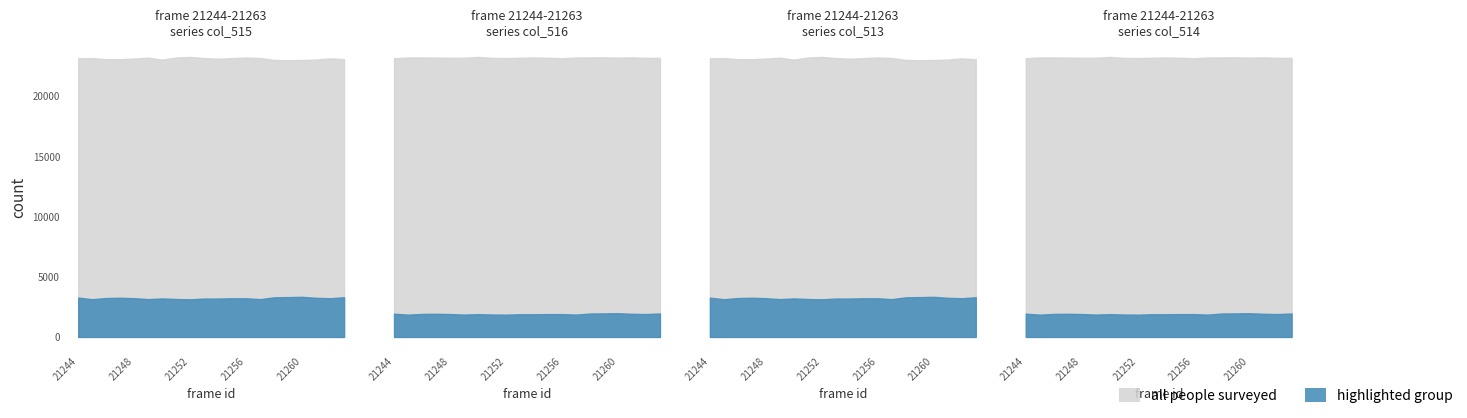

What is the highest value of the col_513 series?

3330